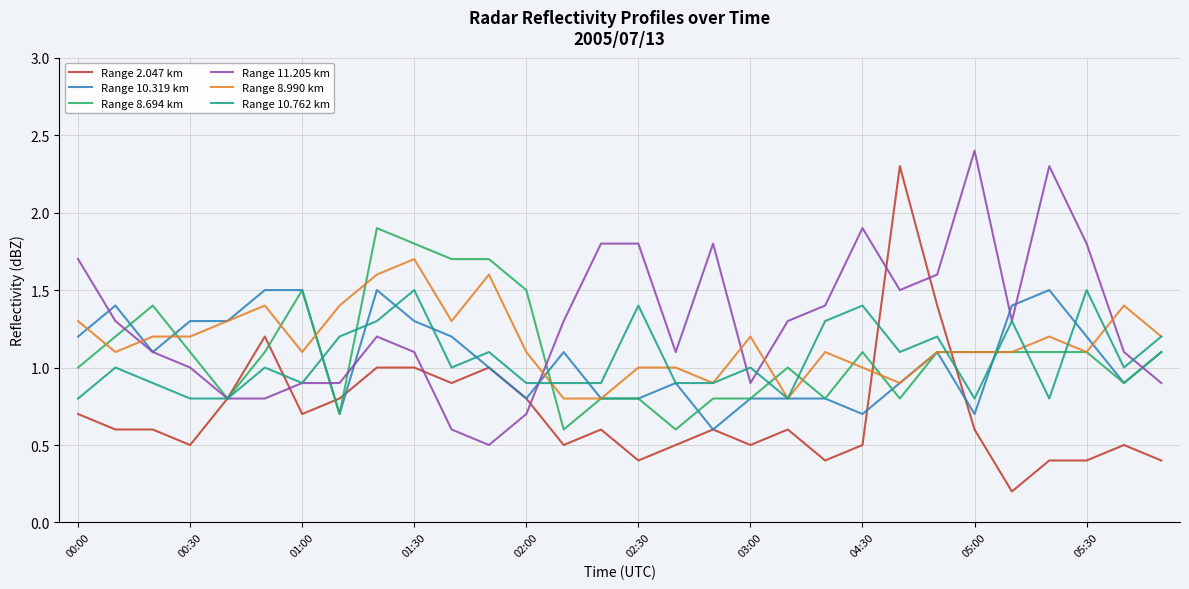

What is the lowest value of the Range 8.694 km series?

0.6